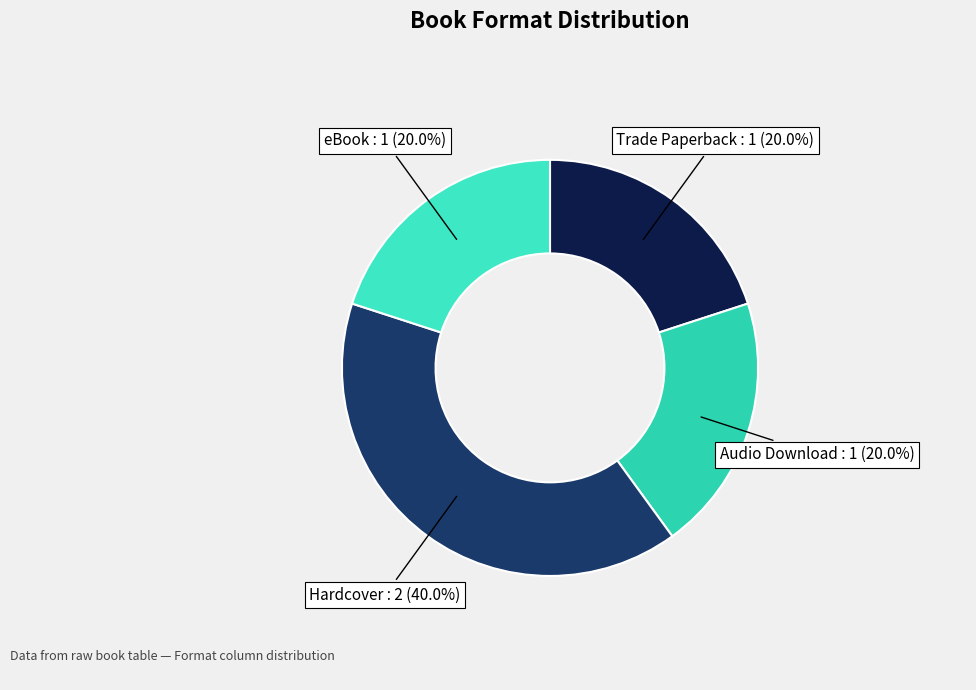

Is Hardcover the majority of the pie?

No